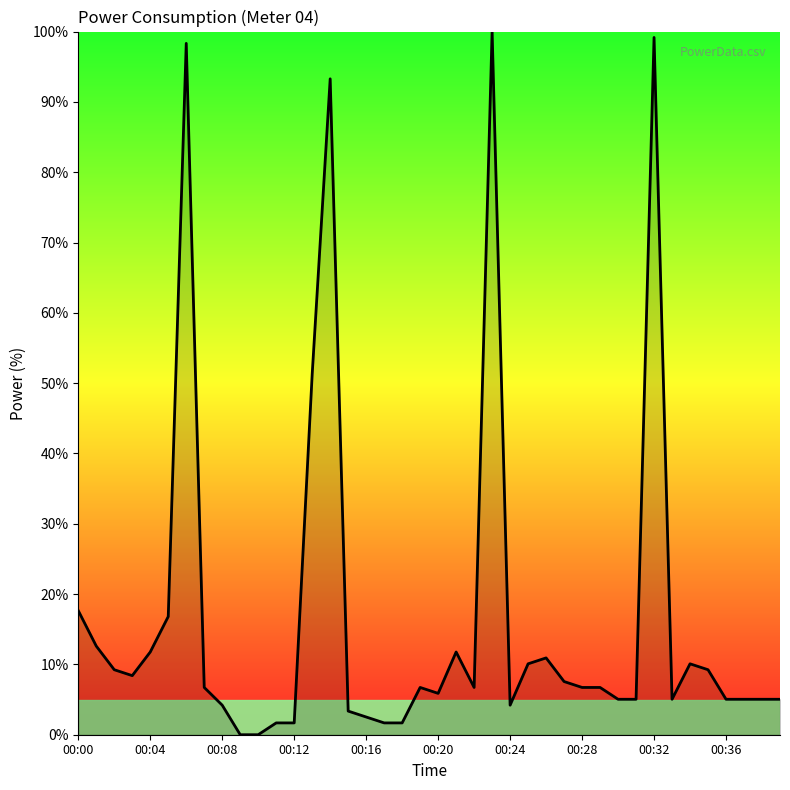

What is the greatest value displayed?

100.0